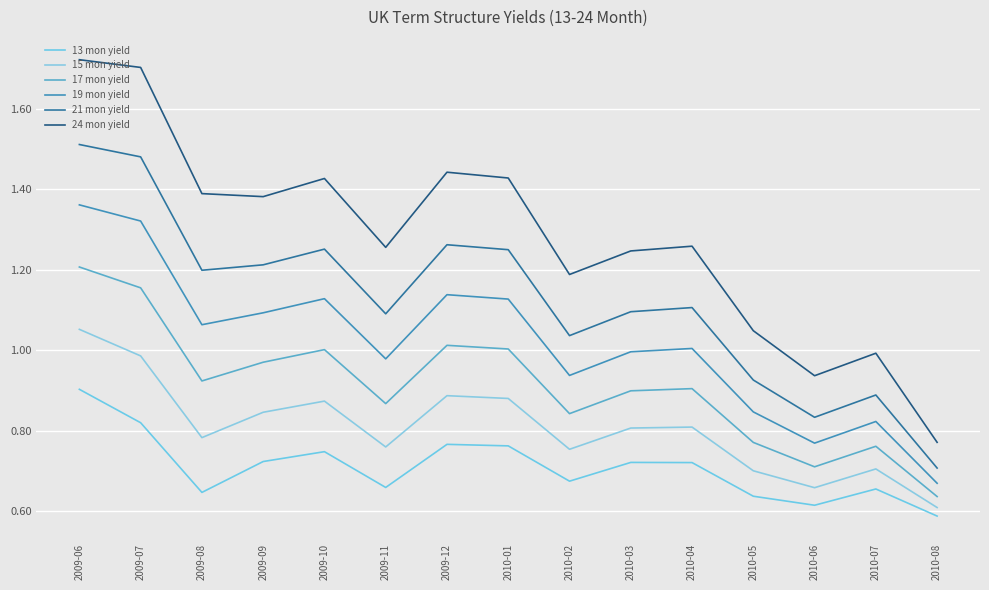

Is it true that 21 mon yield equals 0.8 at 2010-06?

True